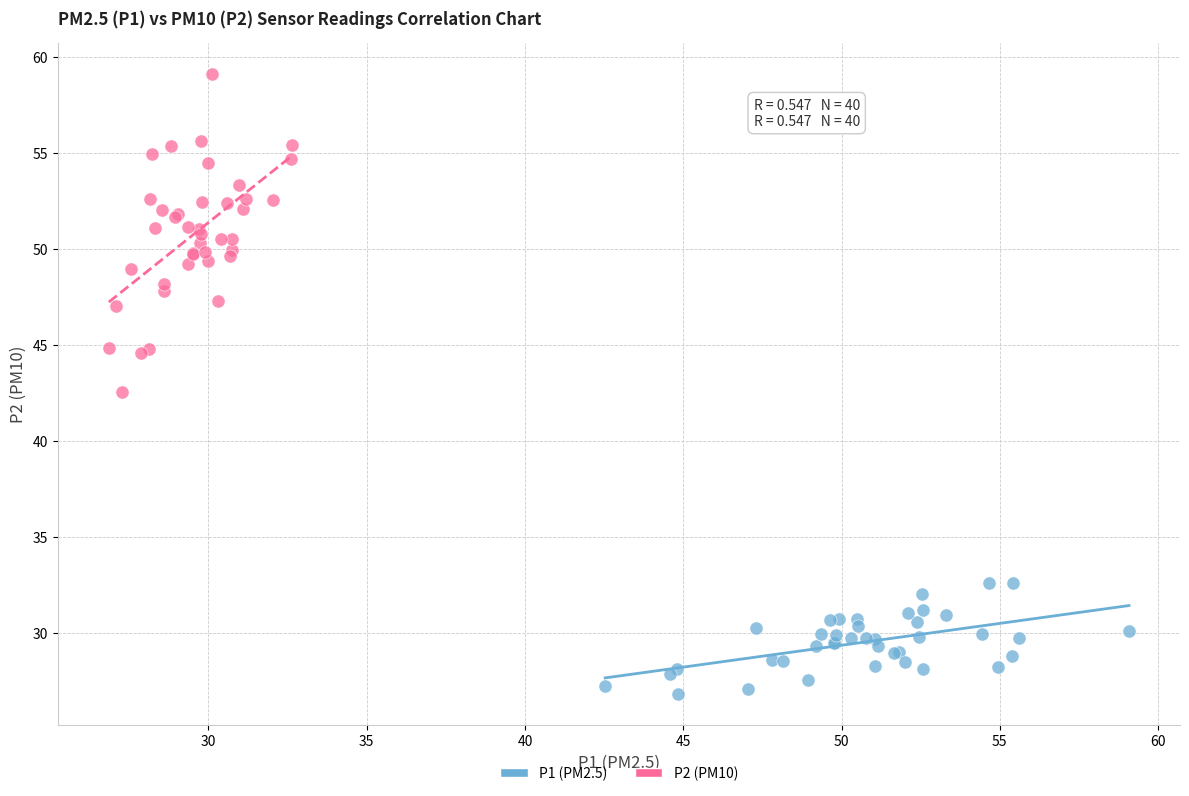

Which series has the largest Y range (max minus min)?

P2 (PM10)